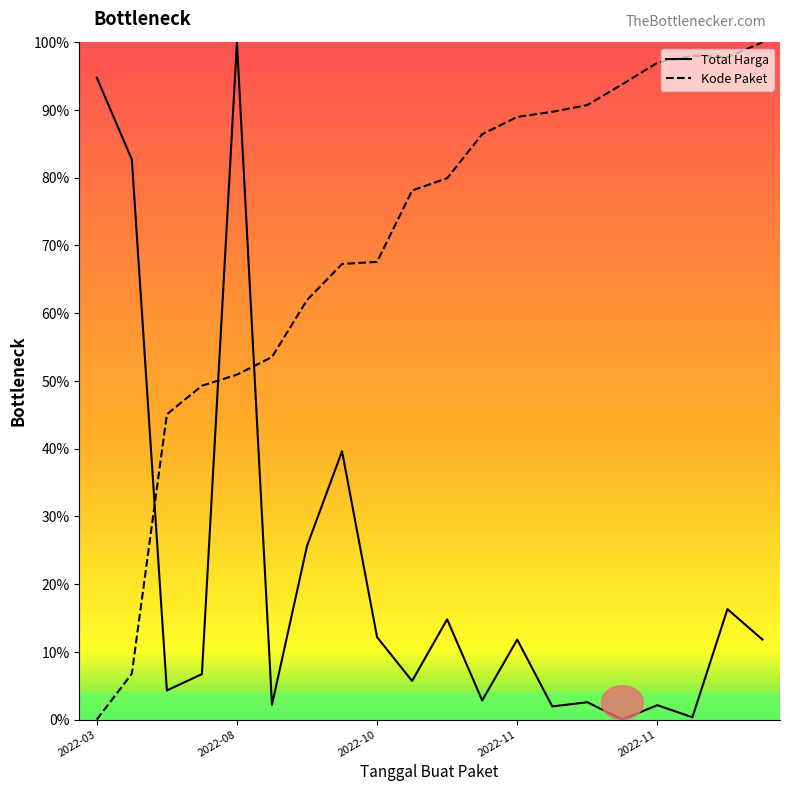

Which series has the largest total across all categories?

Kode Paket